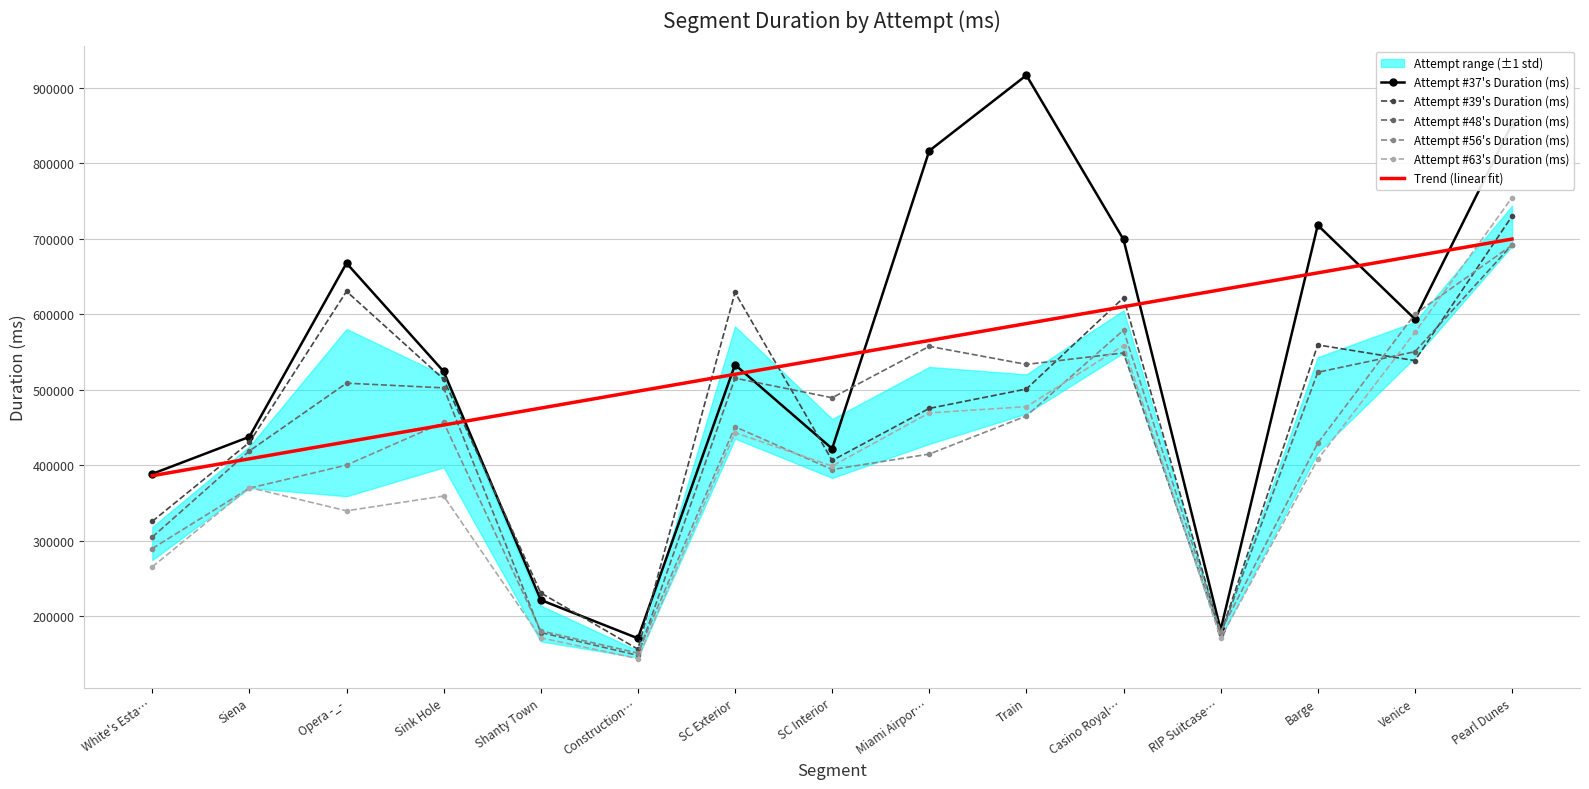

What is the lowest value of the Attempt #56's Duration (ms) series?

151068.0